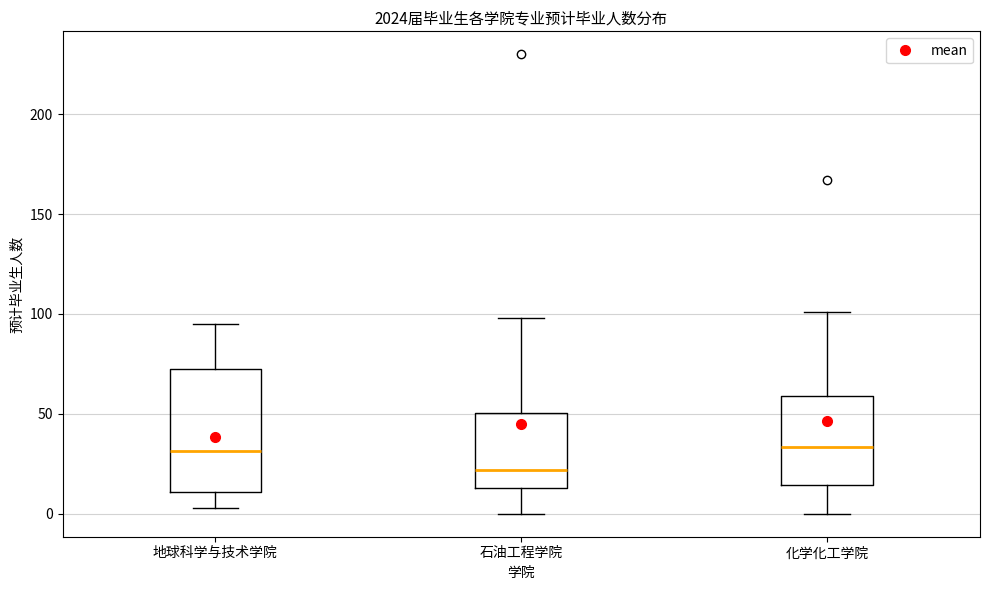

Reading left to right, read every box against the y-axis: the position of its median line, the range the box covers, and the ends of its whiskers. The values are not printed on the chart, so give them approximately, as read against the axis.

地球科学与技术学院: median 30, box 10 to 70, whiskers 5 to 95
石油工程学院: median 20, box 15 to 50, whiskers 0 to 100
化学化工学院: median 35, box 15 to 60, whiskers 0 to 100